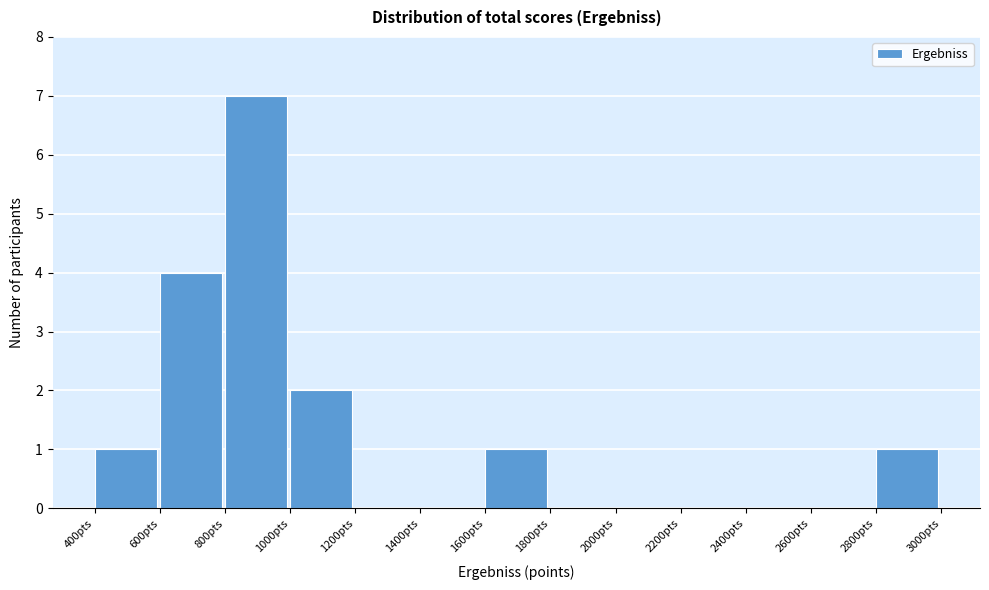

Over which range of the x-axis is the bar tallest?

800 to 1000